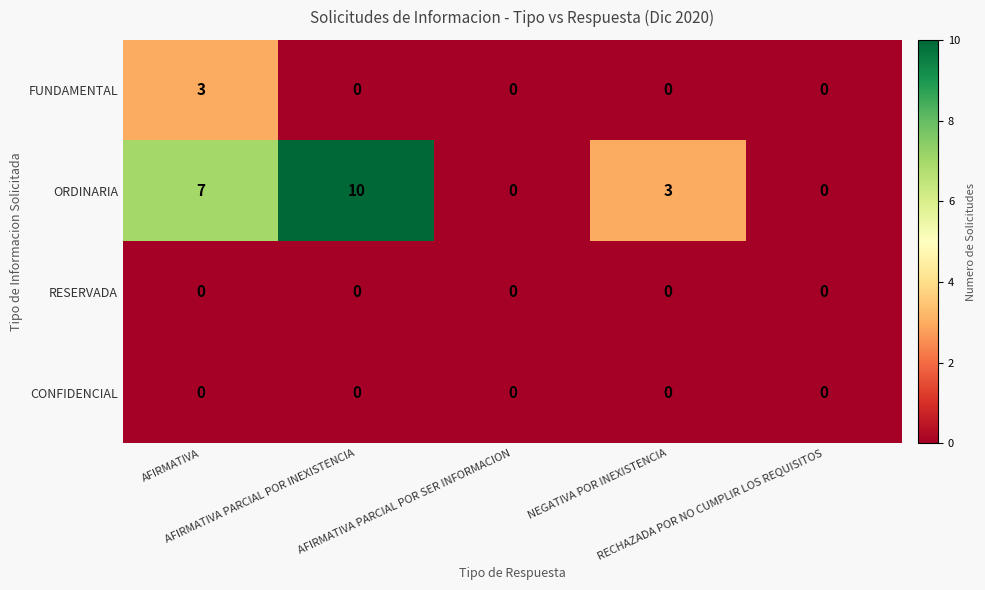

How many distinct data groups are displayed?

4